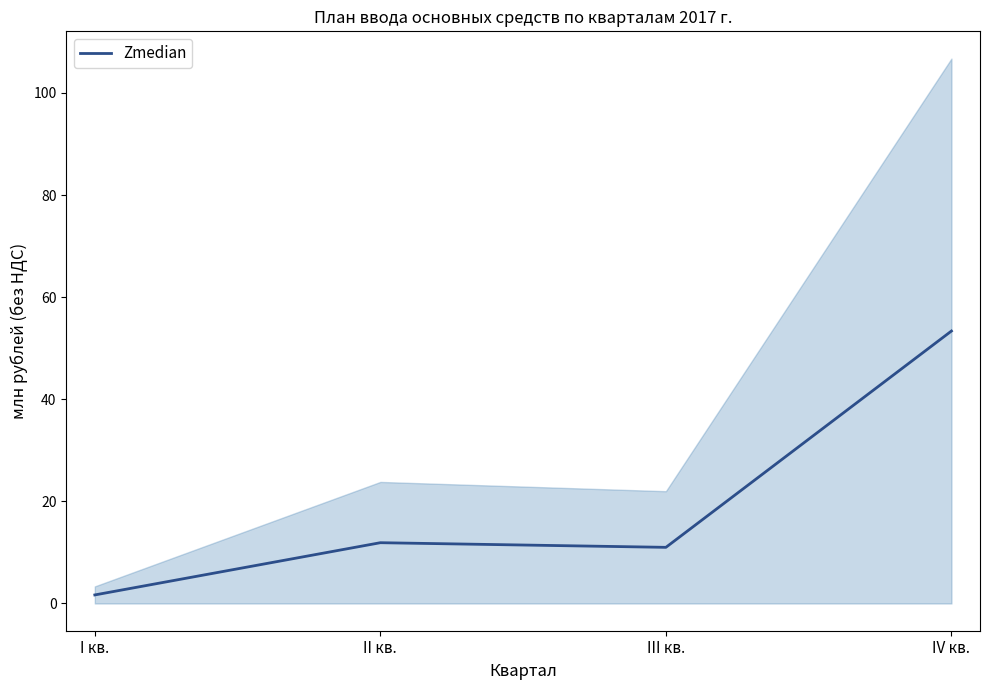

Reading right to left, extract all data points from this chart.

IV кв.=53.4	III кв.=11.0	II кв.=11.9	I кв.=1.7